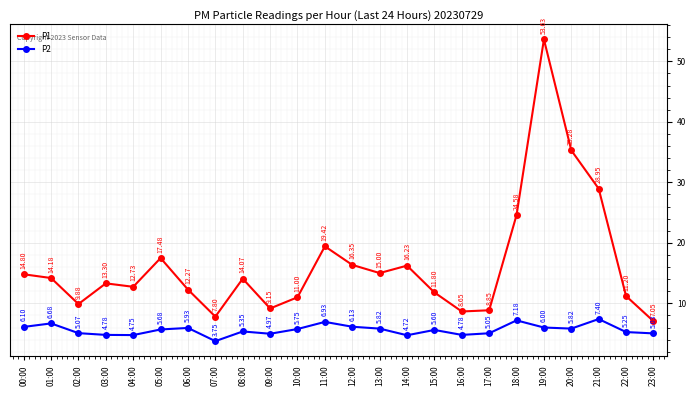

Which category has the highest value in the P1 series?

19:00